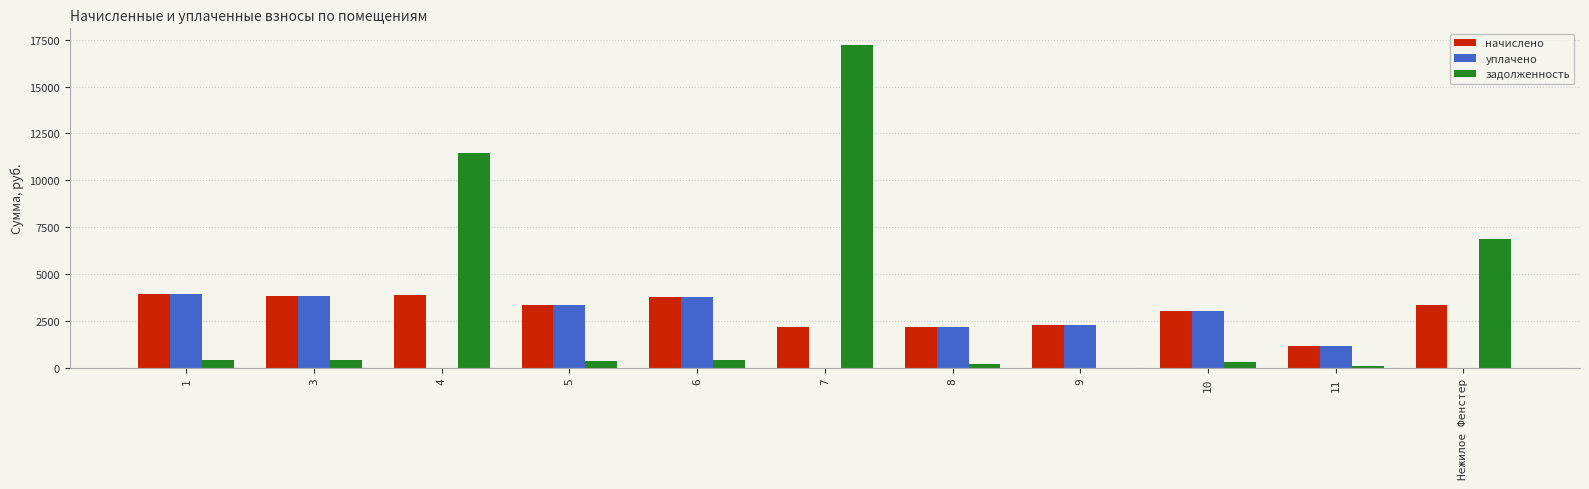

Read the задолженность value at 4.

11480.9